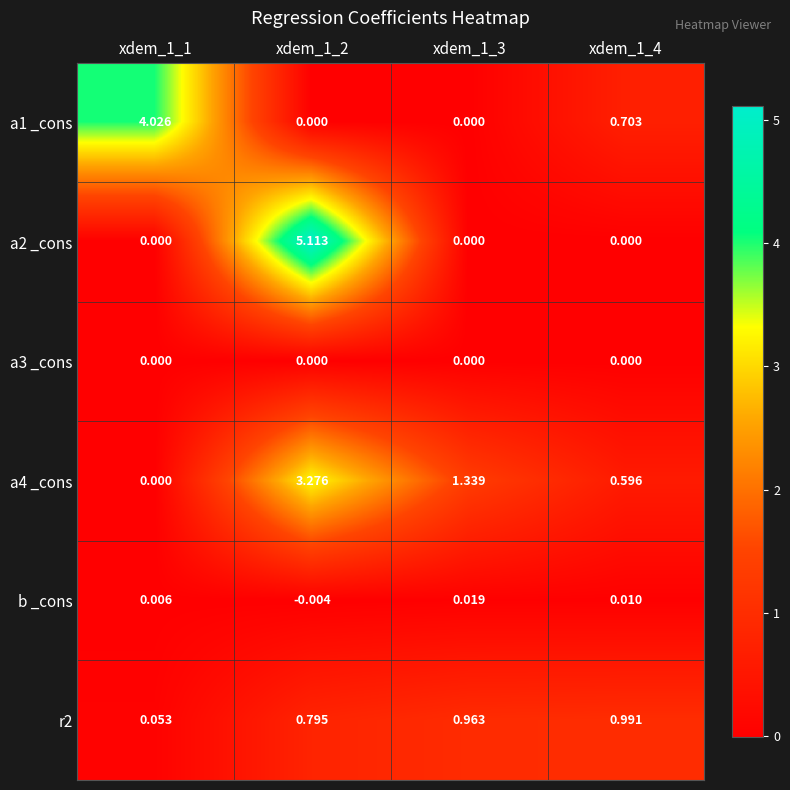

Is the value of r2 at xdem_1_1 greater than the value of b _cons at xdem_1_4?

Yes